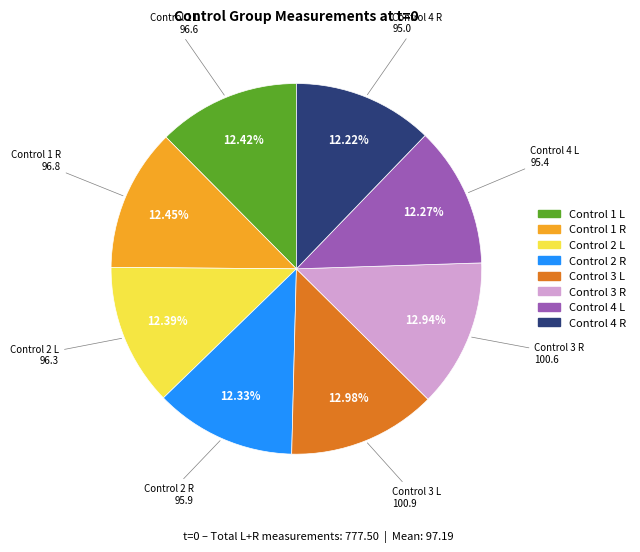

Does any single category account for the majority?

No